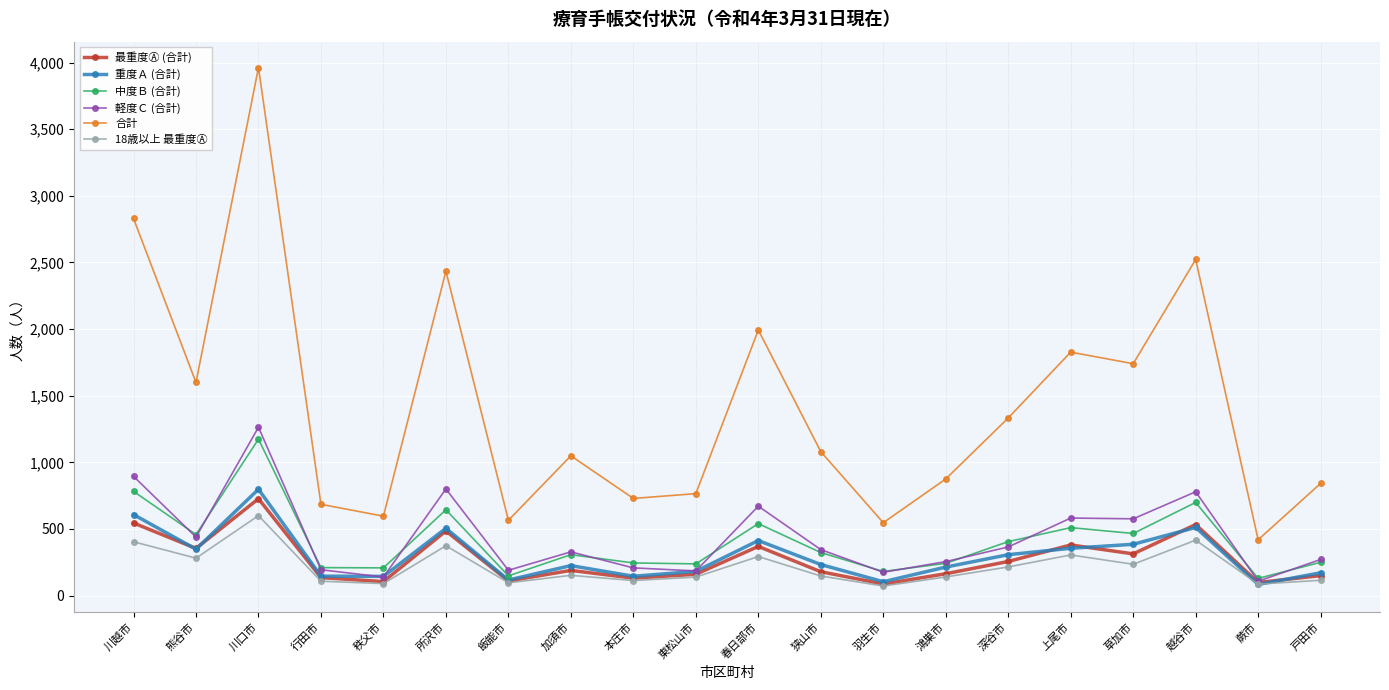

What value does the 18歳以上 最重度Ⓐ series have at 蕨市, to the nearest 50?

100